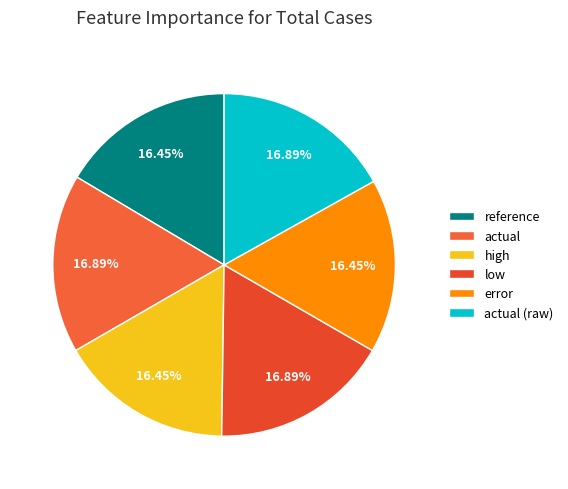

What is the total percentage of low and high?

33.3%